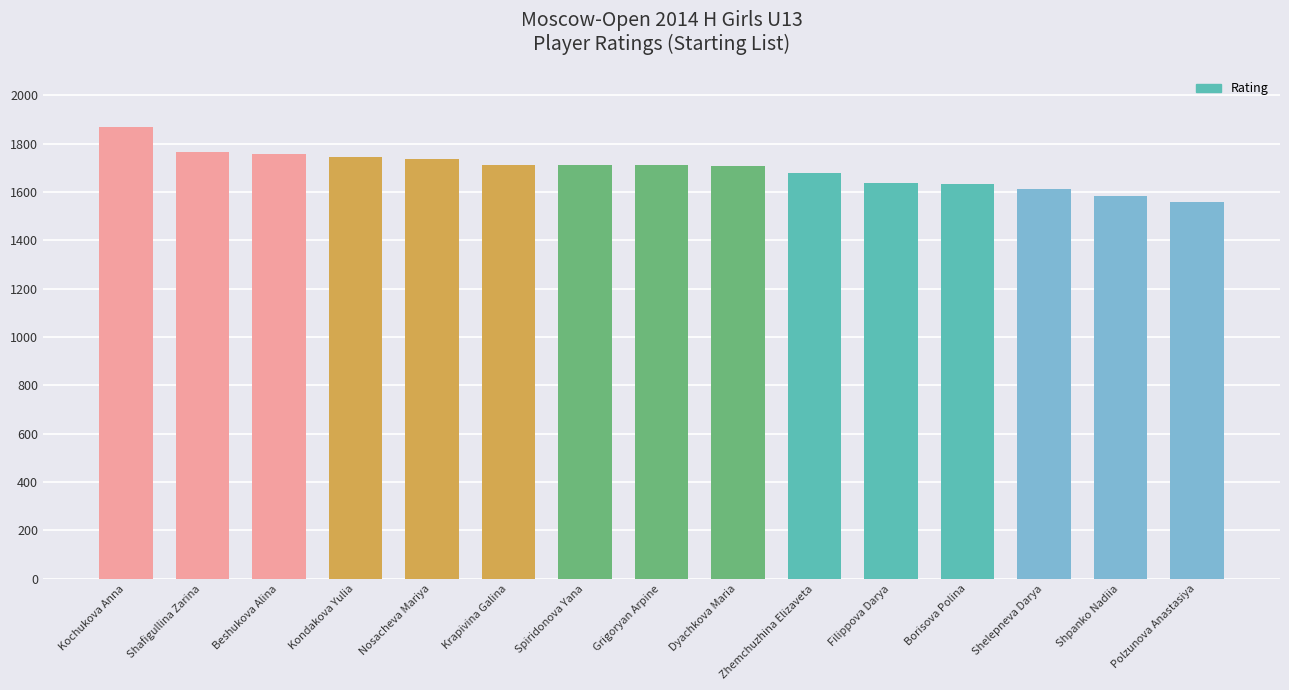

What is the difference between the values at Kochukova Anna and Krapivina Galina?

155